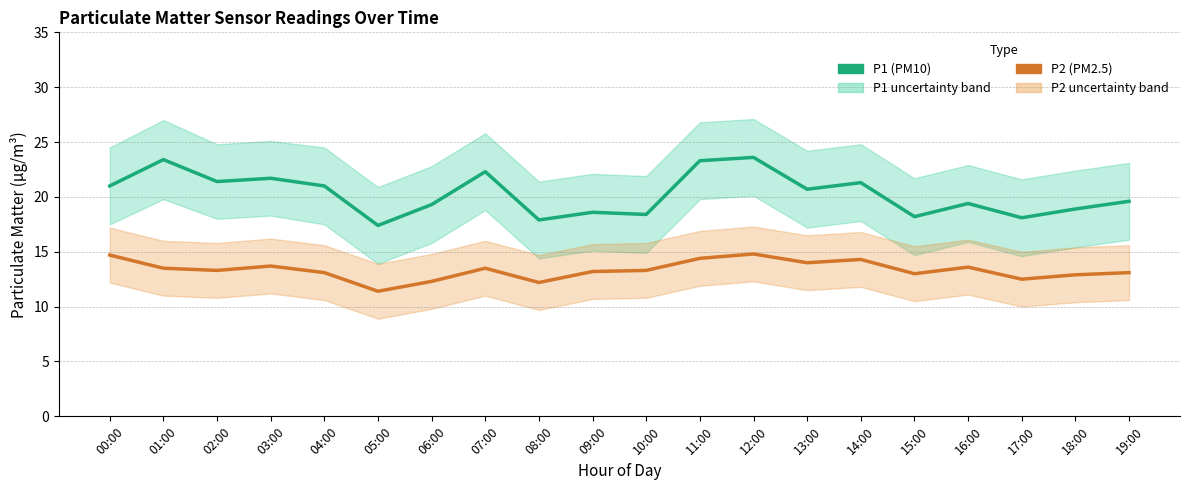

At which label does P2 first exceed 13?

00:00